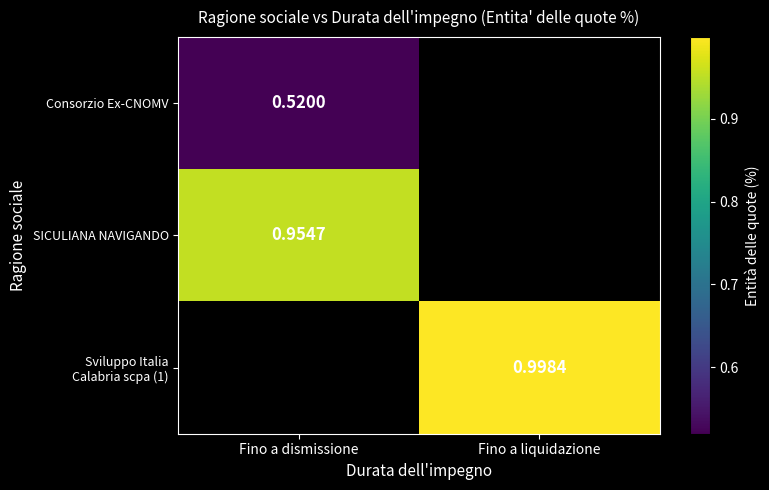

Count the number of data series in this chart.

3